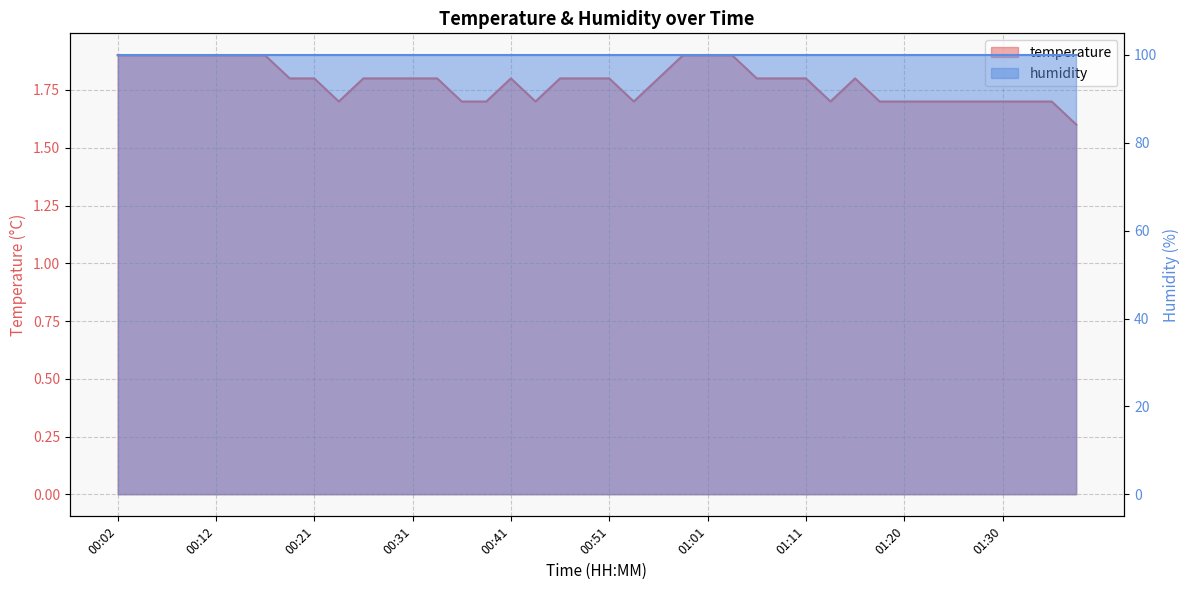

At which category does the chart reach its peak across all series?

00:02